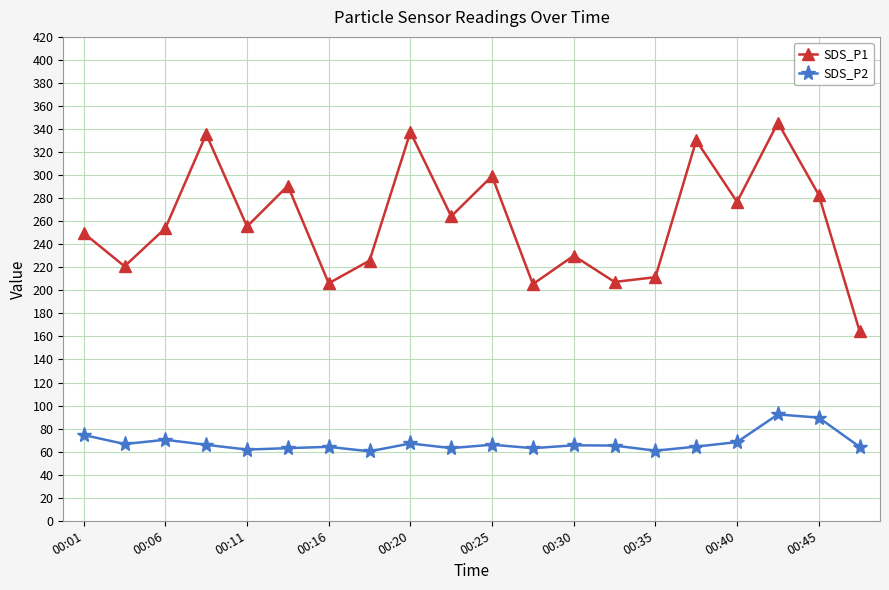

List the series in order of their overall mean, lowest first.

SDS_P2, SDS_P1